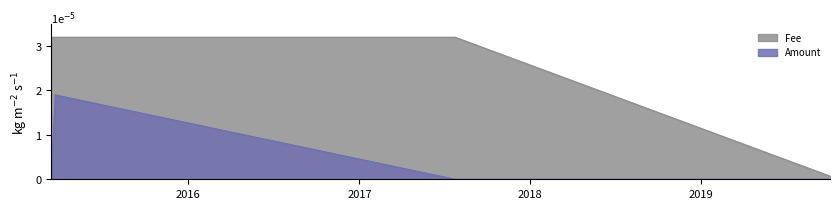

At 2015-03-22 09:36:27, list the series in order from smallest to largest.

Amount, Fee